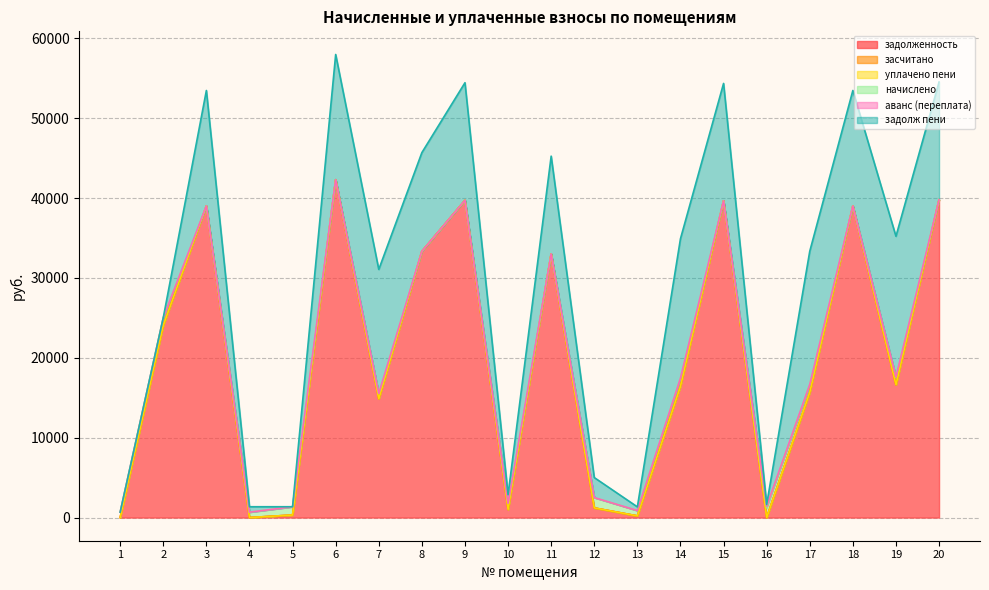

At how many categories does at least one series exceed -8734?

20